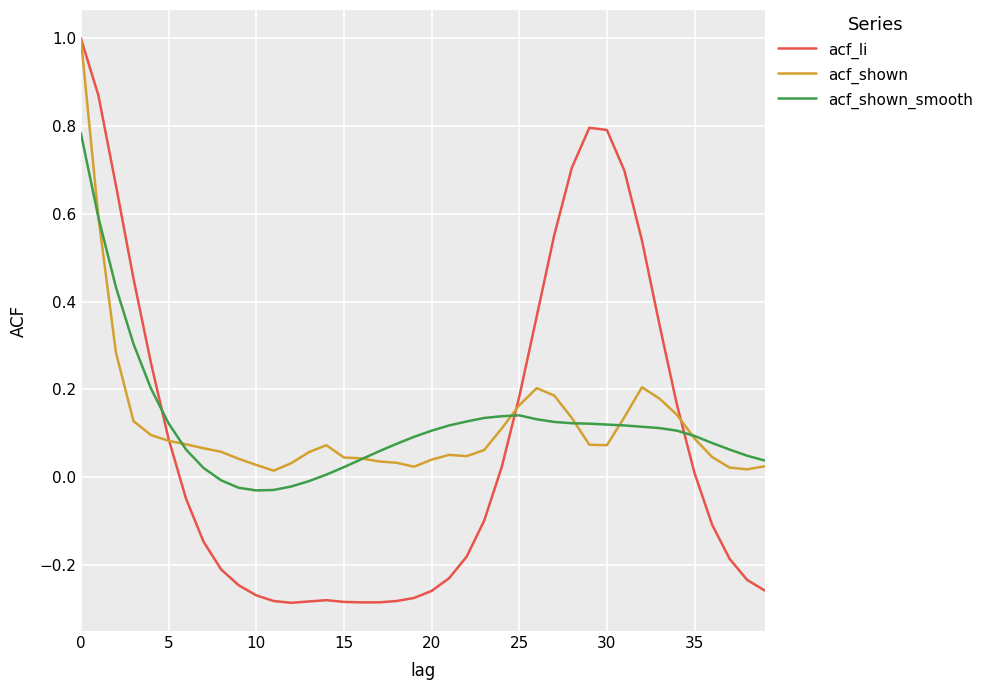

What is the maximum value for acf_li?

1.0